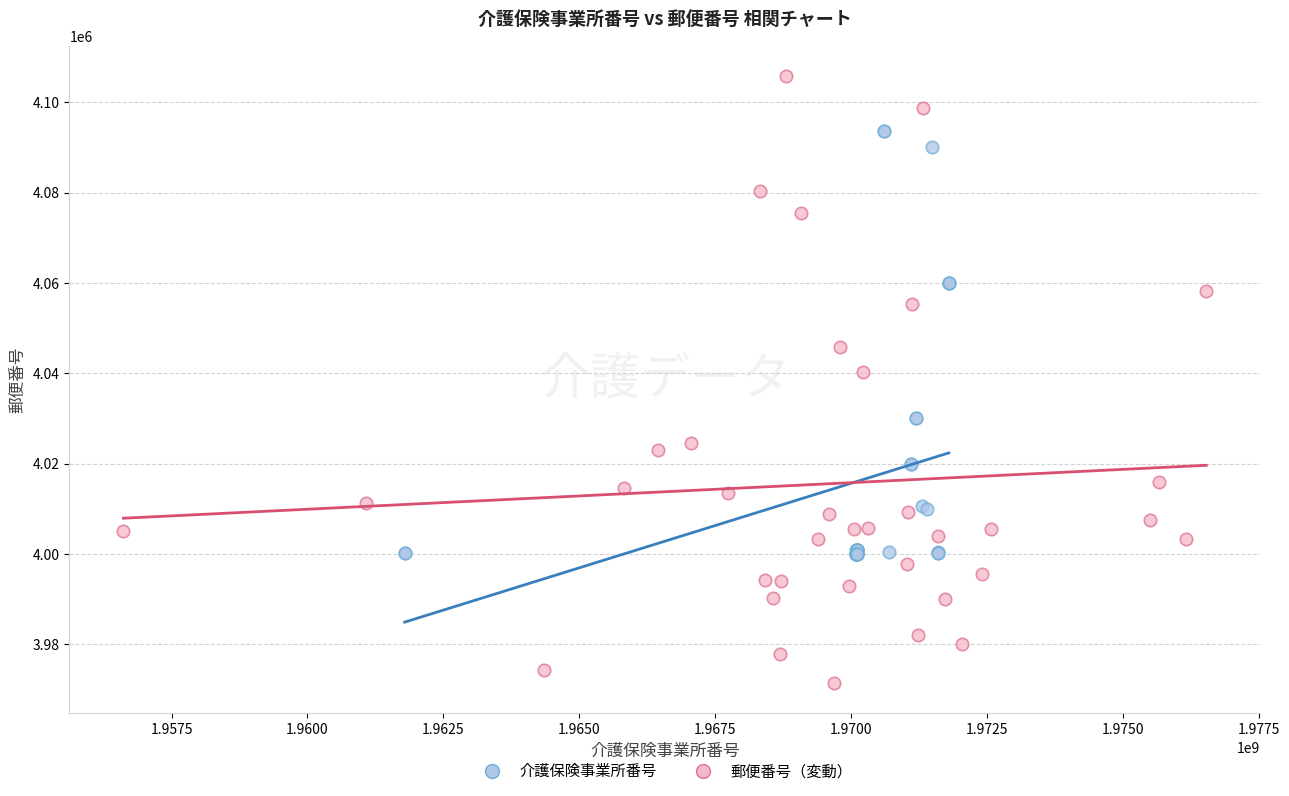

Which series contains the lowest Y value?

郵便番号（変動）